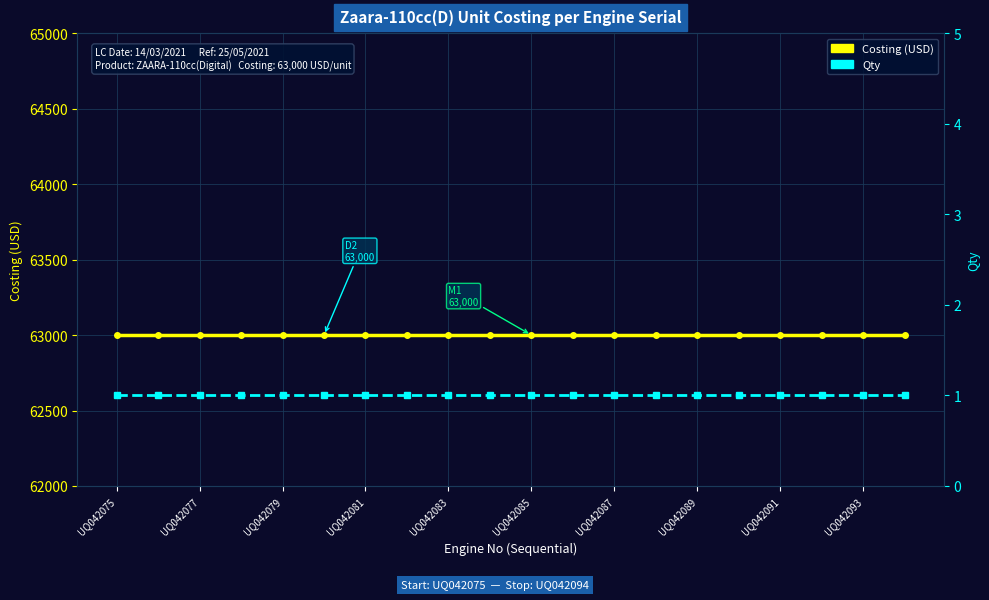

Reading left to right, extract all data points from this chart.

Costing: 63000	63000	63000	63000	63000	63000	63000	63000	63000	63000	63000	63000	63000	63000	63000	63000	63000	63000	63000	63000
Qty: 1	1	1	1	1	1	1	1	1	1	1	1	1	1	1	1	1	1	1	1